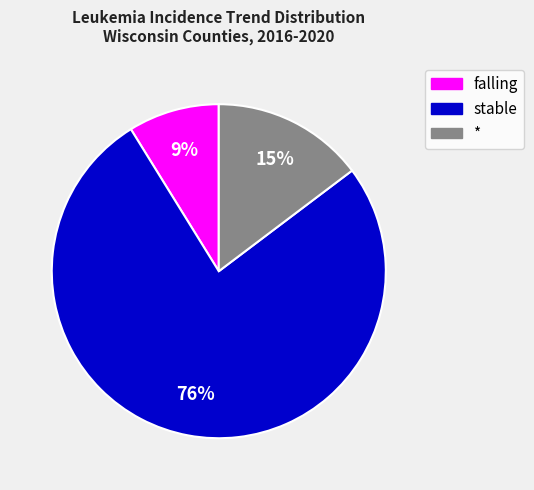

Is there a majority slice in this chart?

Yes